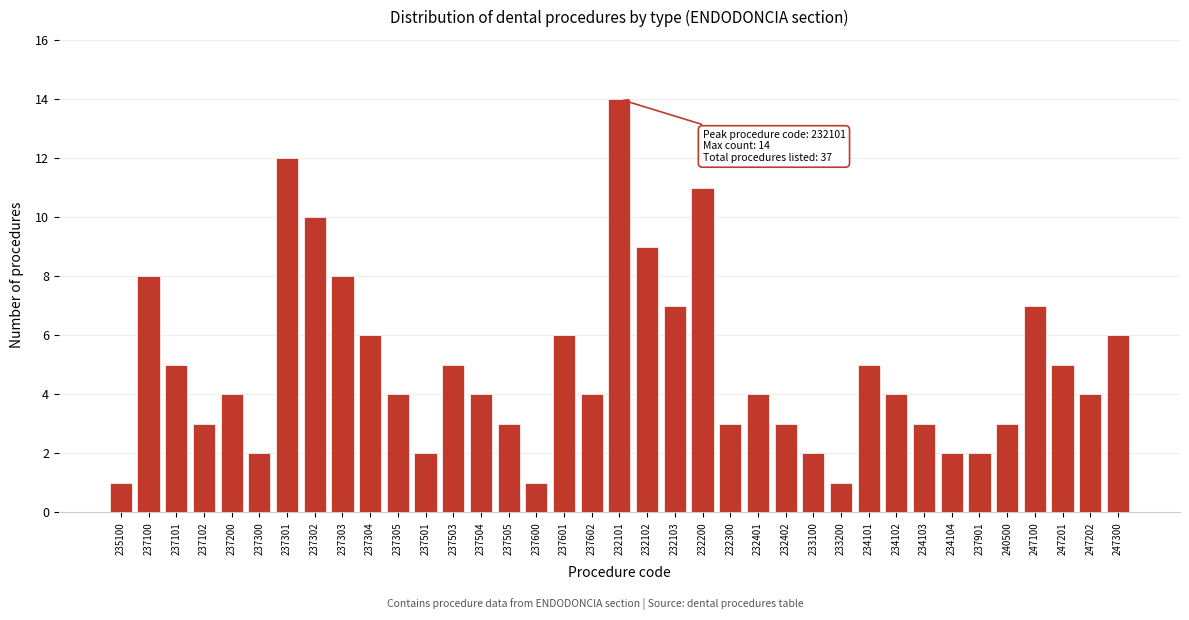

What is the maximum value shown in the chart?

14